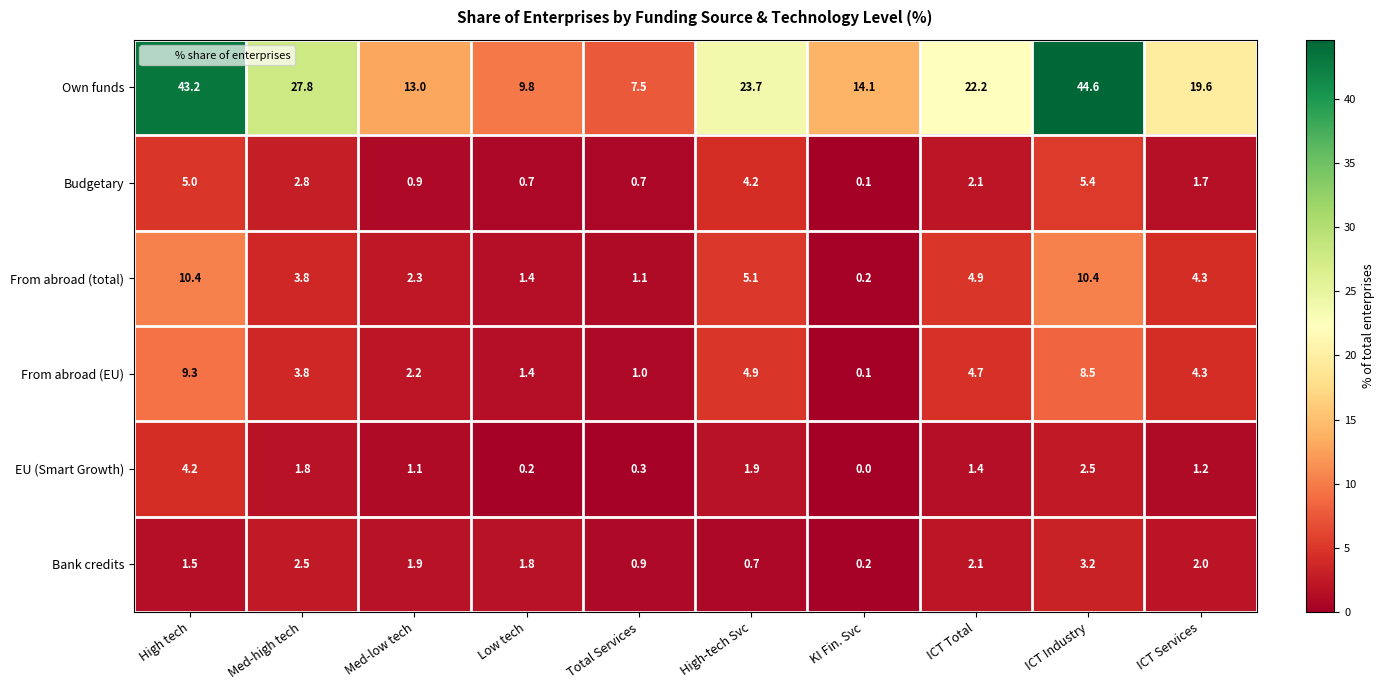

True or false: From abroad (total) has a value of 0.2 at KI Fin. Svc.

True